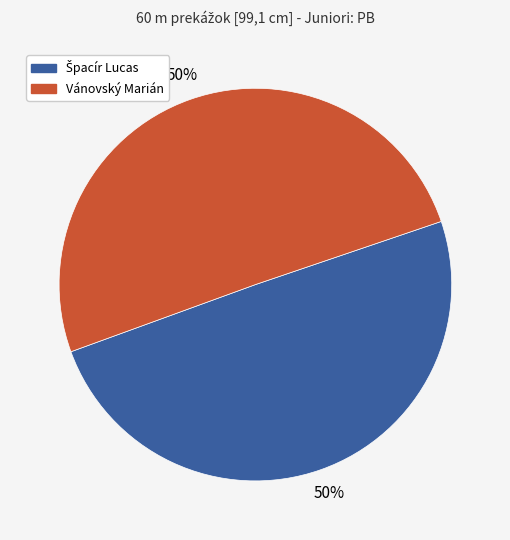

The Vánovský Marián slice represents 42% of the pie. True or false?

False